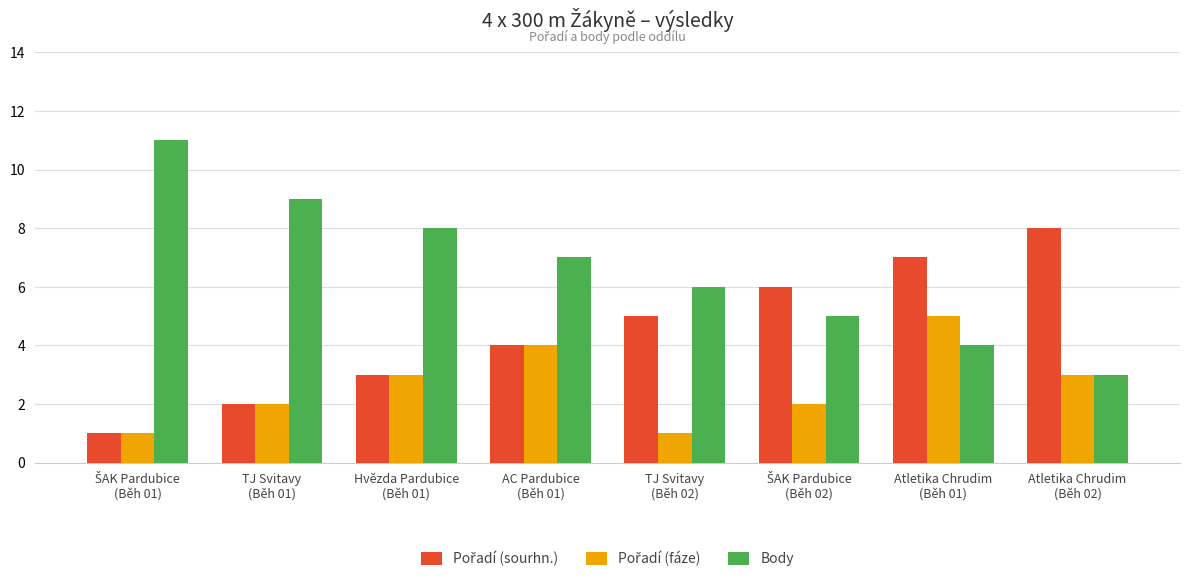

The value of Body at Hvězda Pardubice
(Běh 01) is 3. True or false?

False